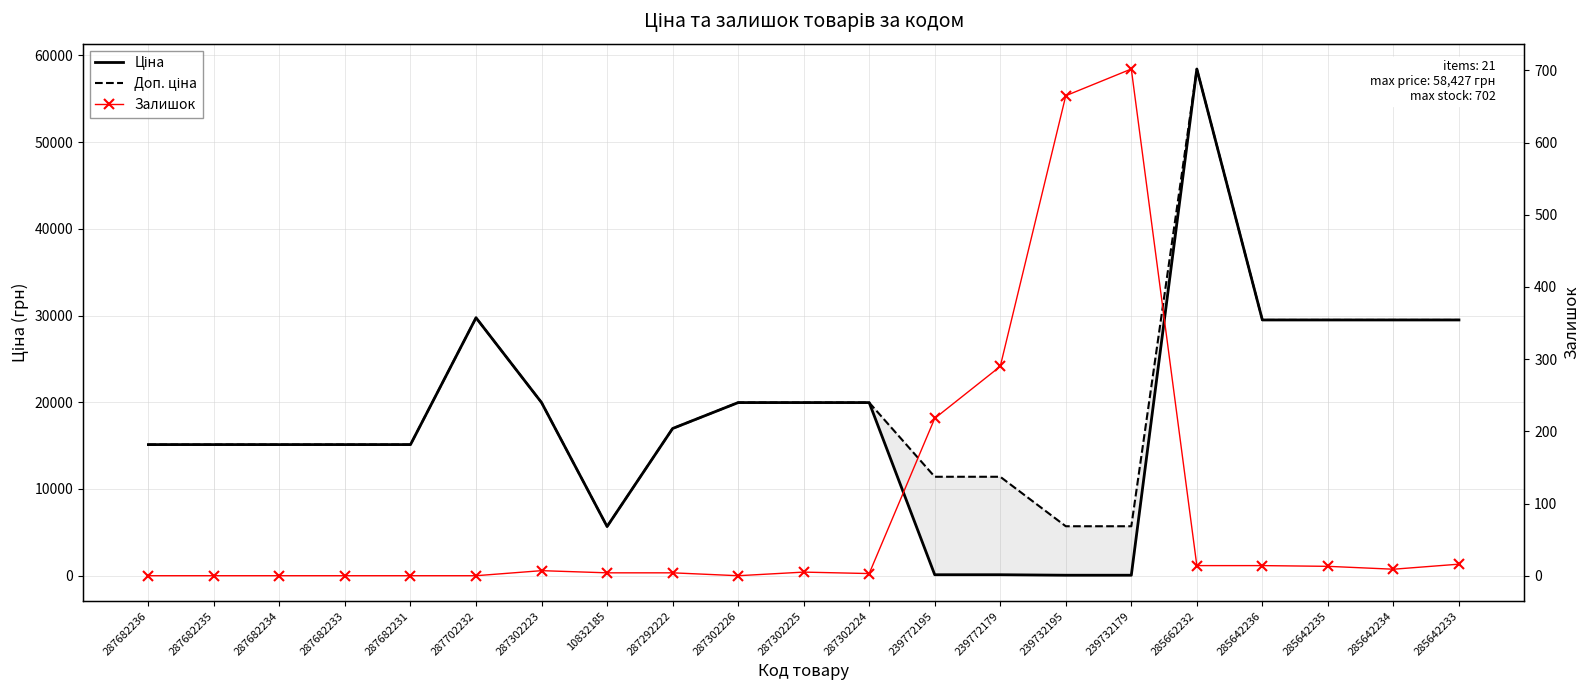

Between 287302224 and 285642235, which series saw the biggest shift?

Ціна